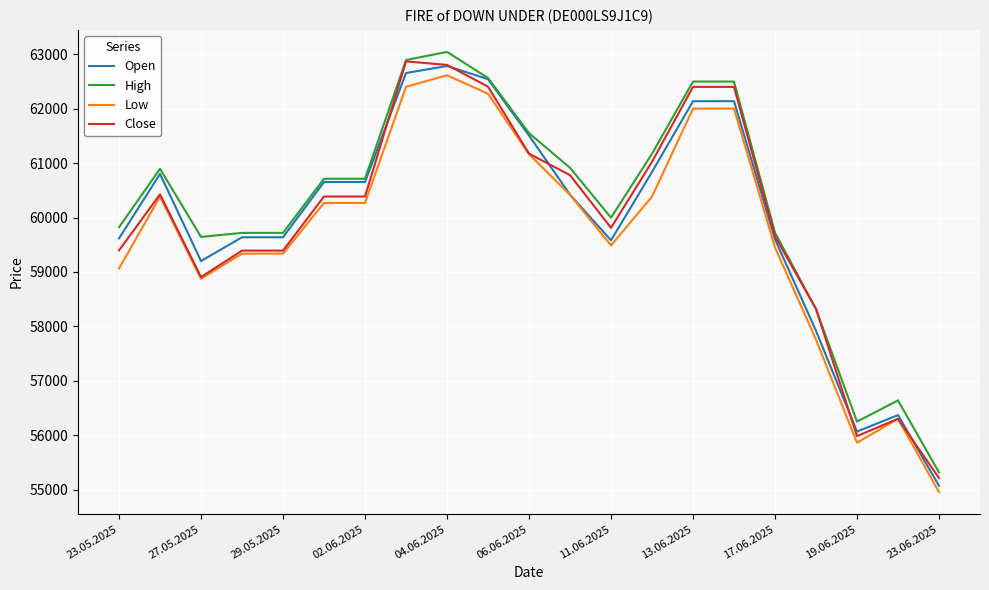

What is the highest value of the Open series?

62785